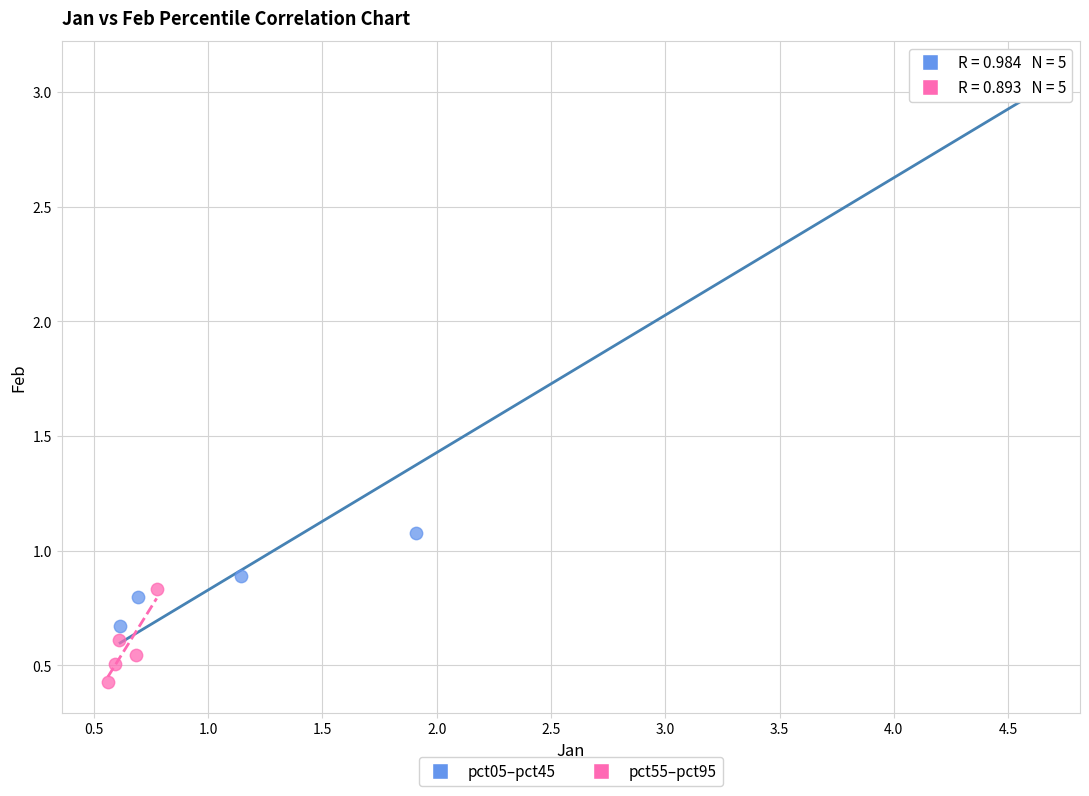

Which series contains the lowest Y value?

pct55–pct95